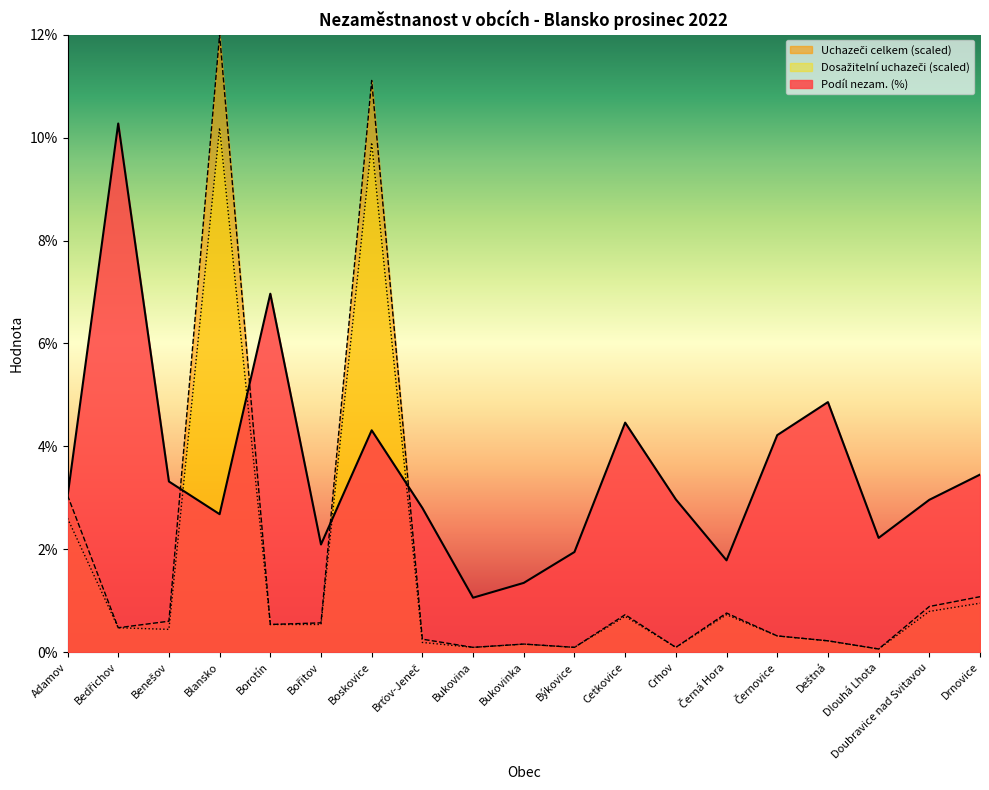

What is the sum of all Dosažitelní uchazeči values?

29.1